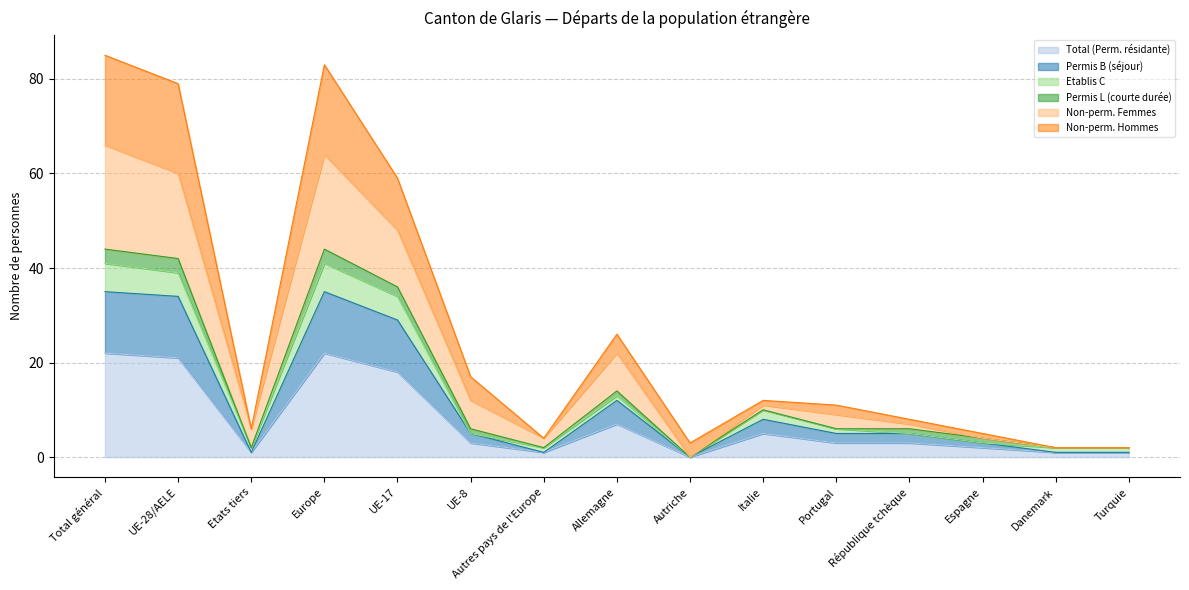

What is the highest value of the Total (Perm. résidante) series?

22